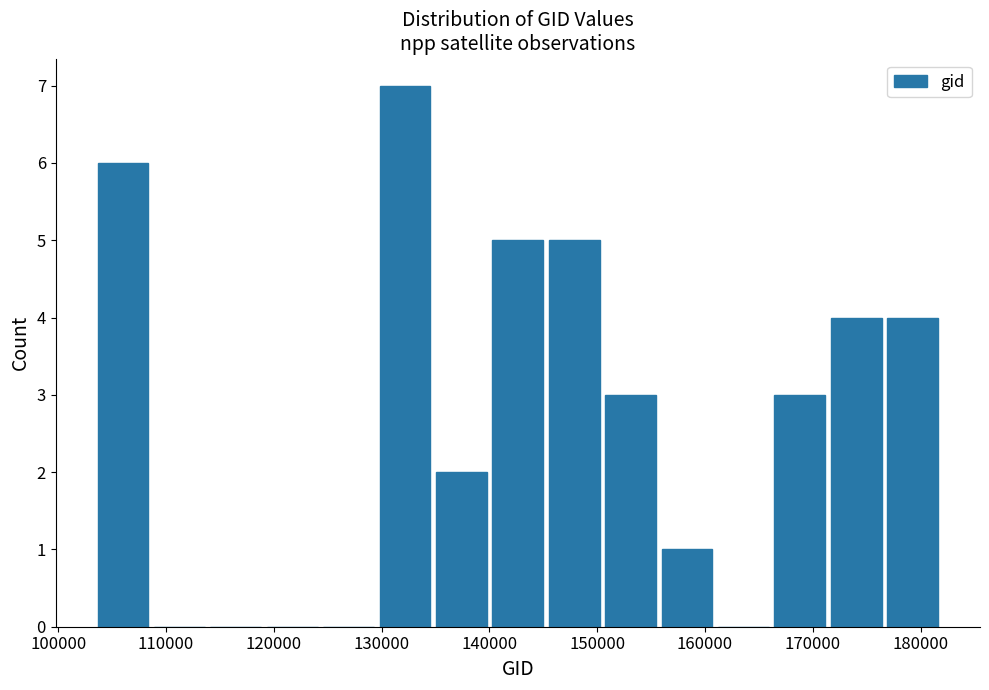

What is the height of the bar covering 145000 to 150000 on the x-axis? Neither the bar edges nor the heights are printed on the chart, so give them approximately, as read against the axes.

5